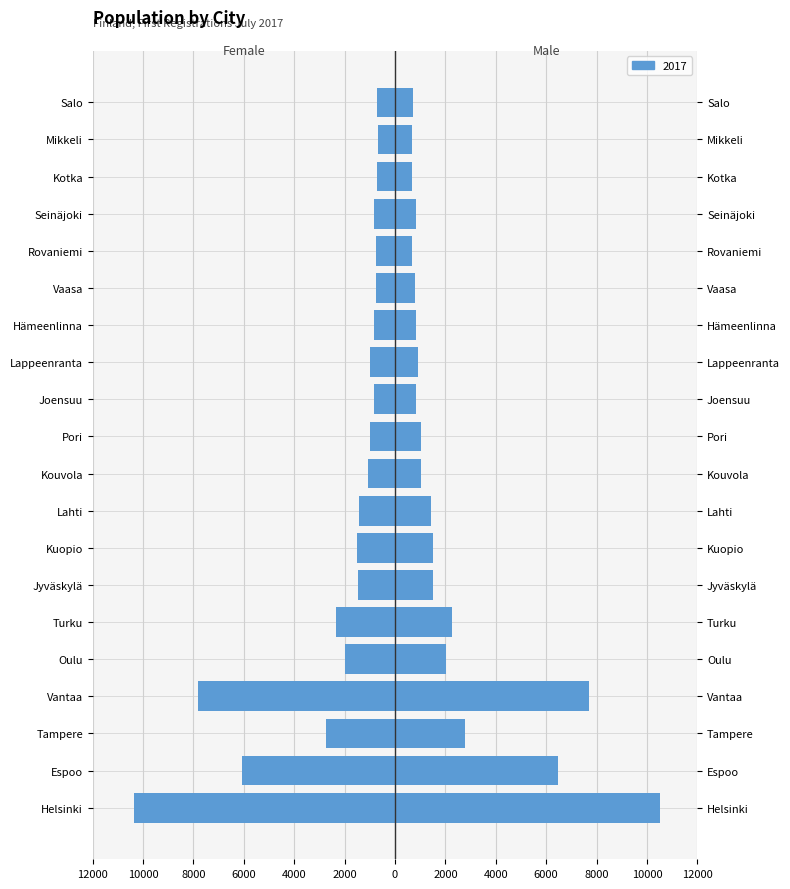

How many bars are there in each group?

2